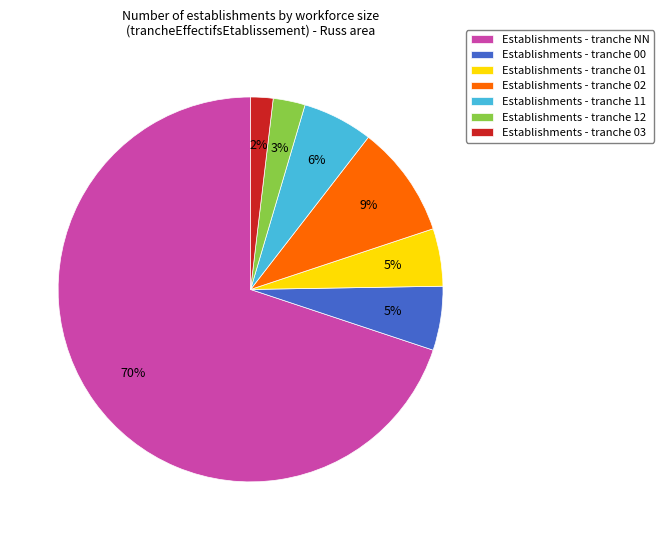

What percentage is the Establishments - tranche 00 slice, to the nearest percent?

5%